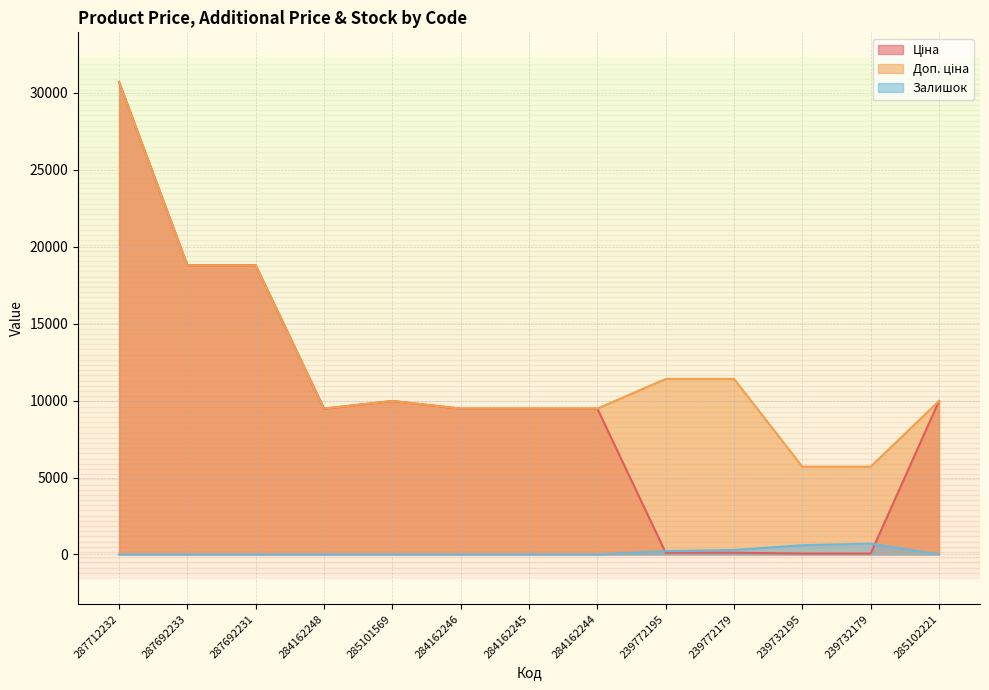

What is the sum of all Залишок values?

1837.0